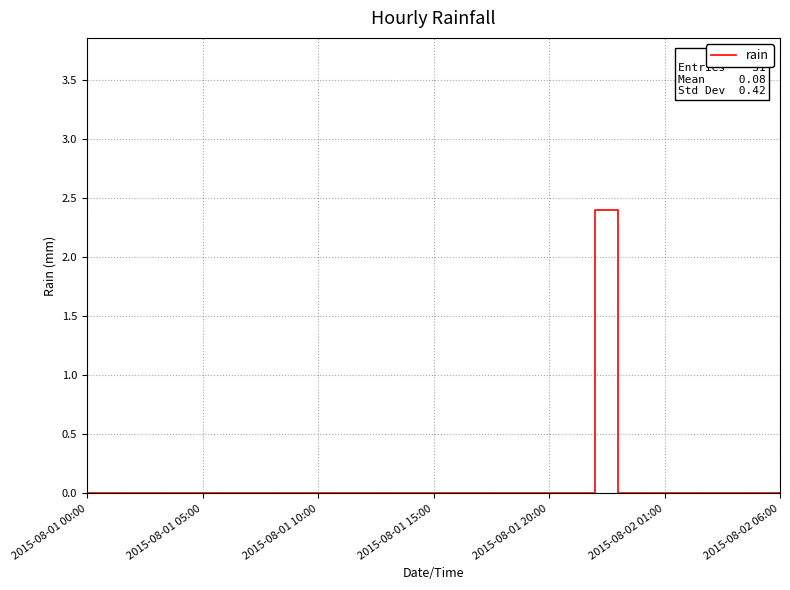

What is the maximum value shown in the chart?

2.4